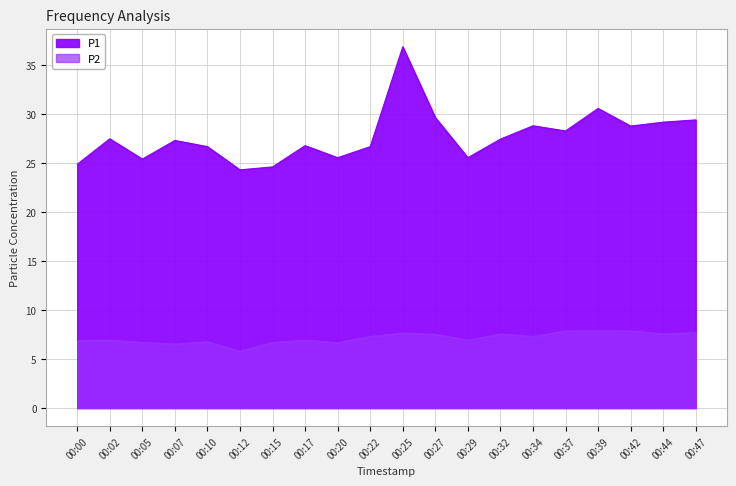

Which series has the largest total across all categories?

P1